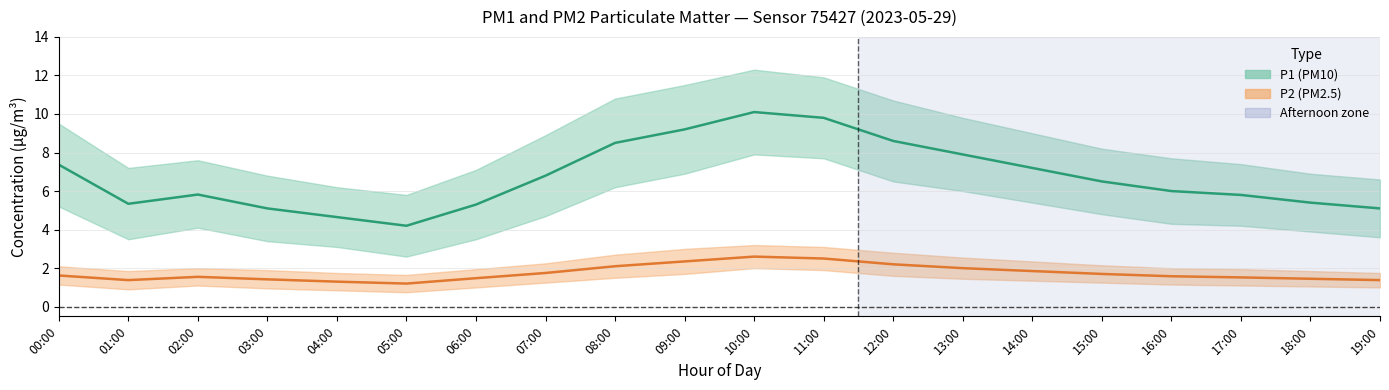

What is the label of the 11th point from the left?

10:00